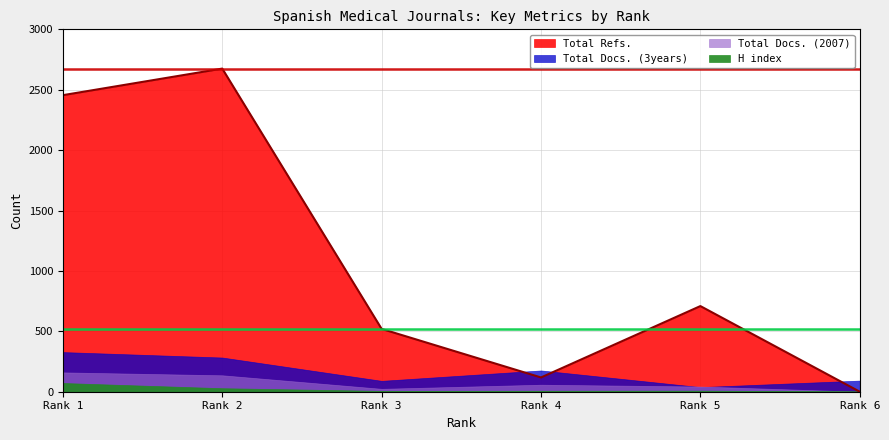

Which series changed the most between 3 and 4?

Total Refs.